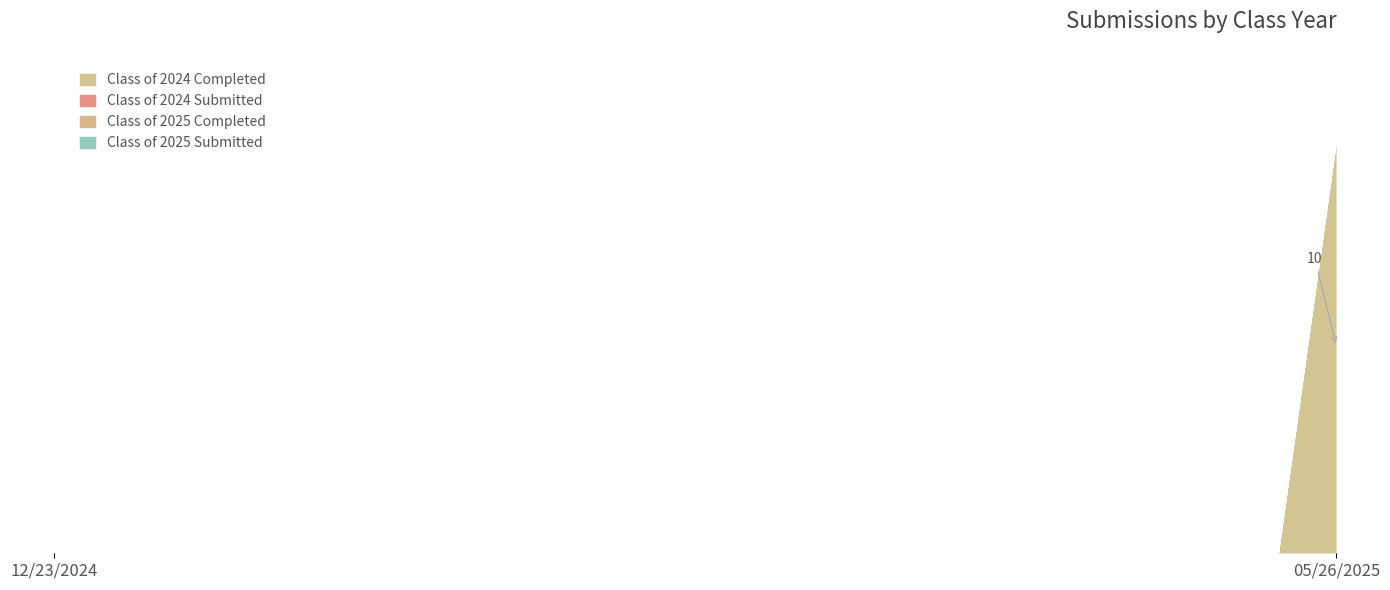

At which label does Class of 2024 Completed reach its minimum?

12/23/2024